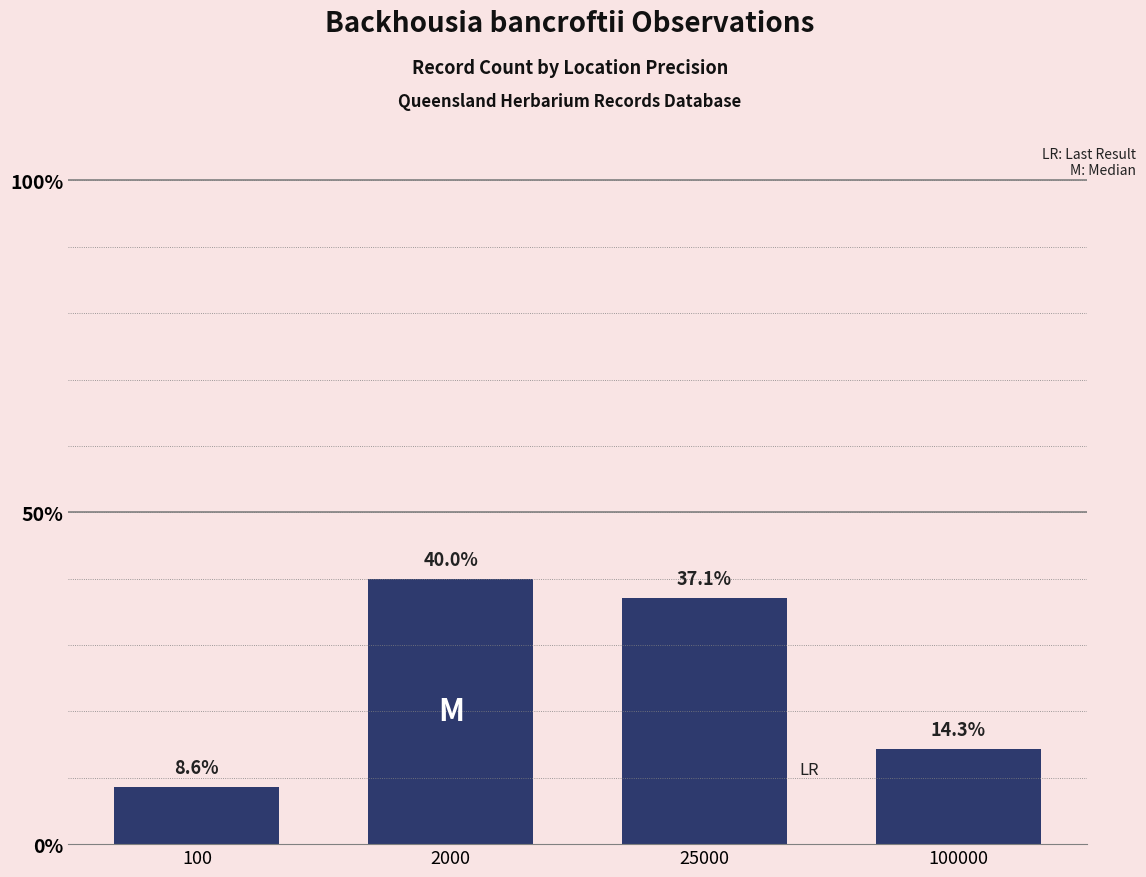

What is the change in value from 25000 to 100000?

-22.9